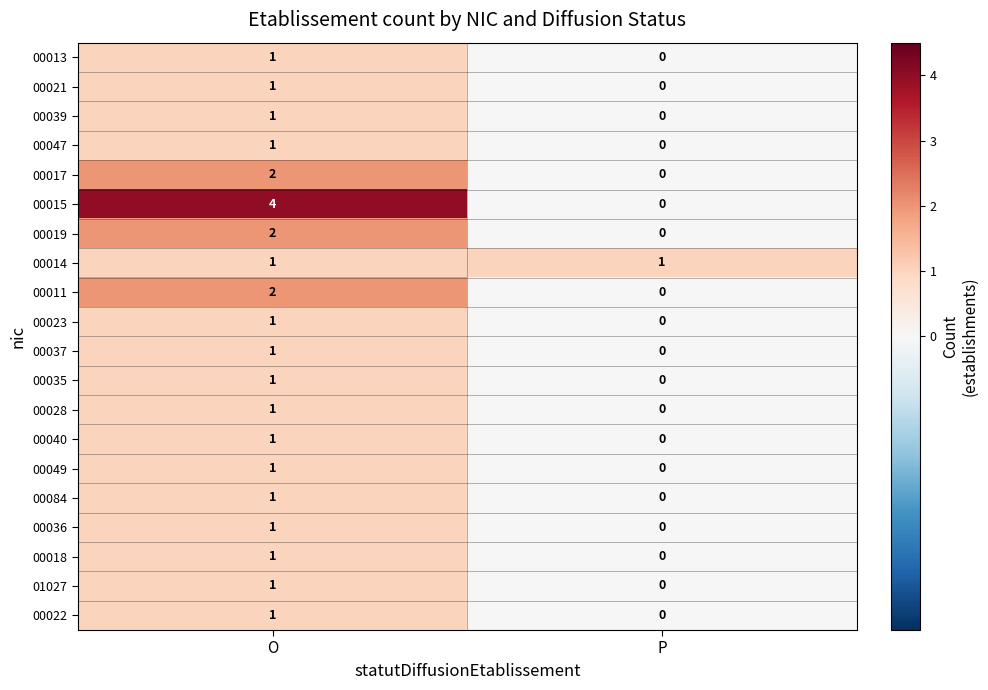

What is the spread (max minus min) of values at O?

3